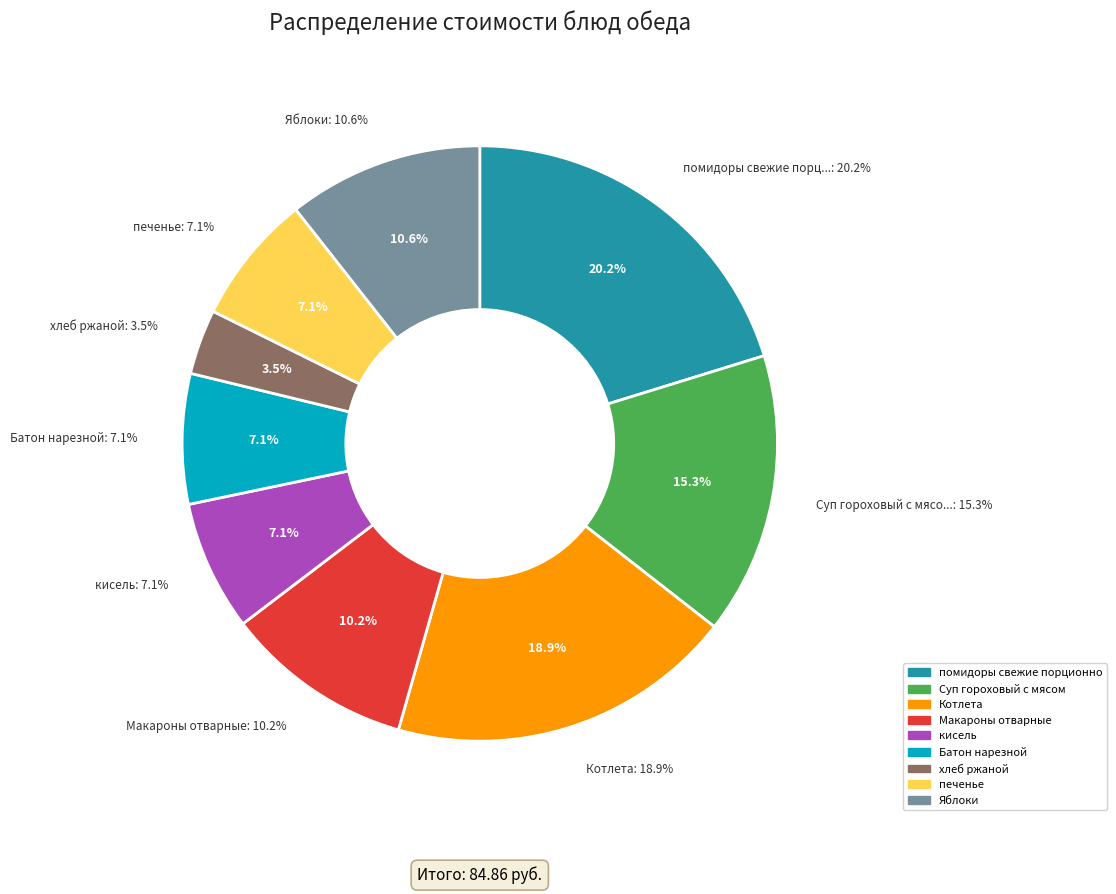

How many segments does this pie chart have?

9